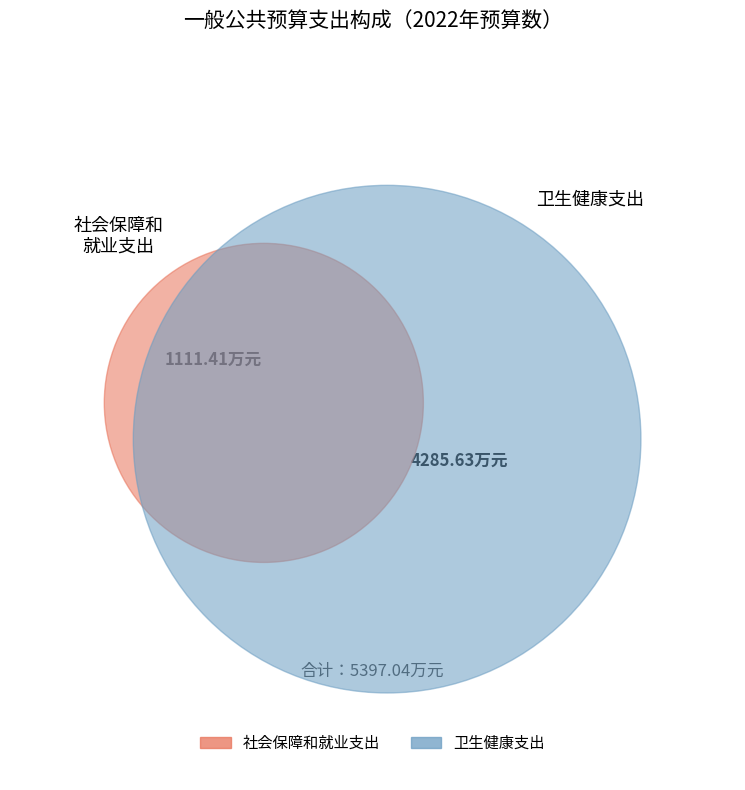

Count the number of slices in the pie.

2